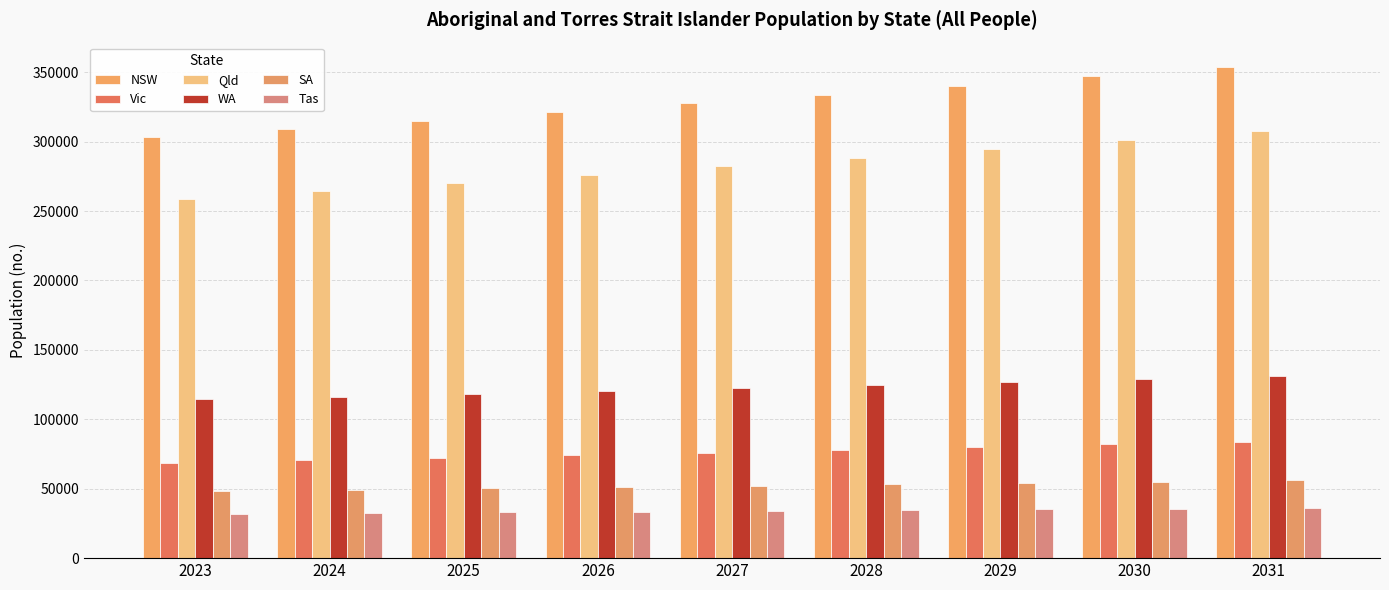

What is the greatest value displayed?

353667